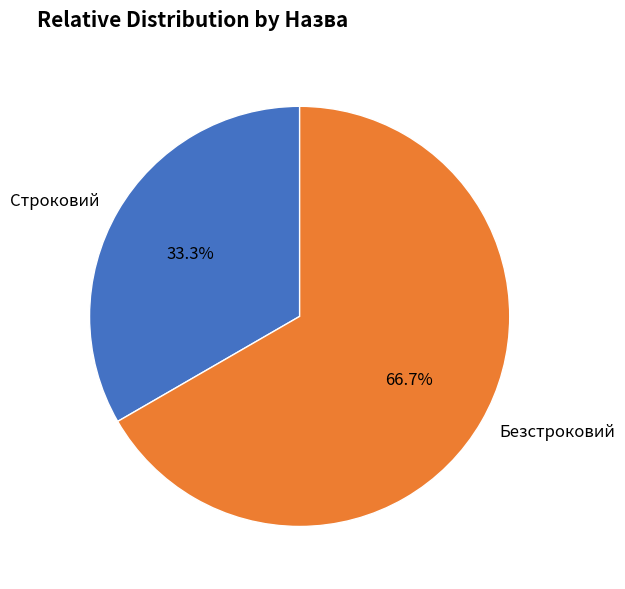

What is the ratio of the value at Строковий to the value at Безстроковий?

0.5